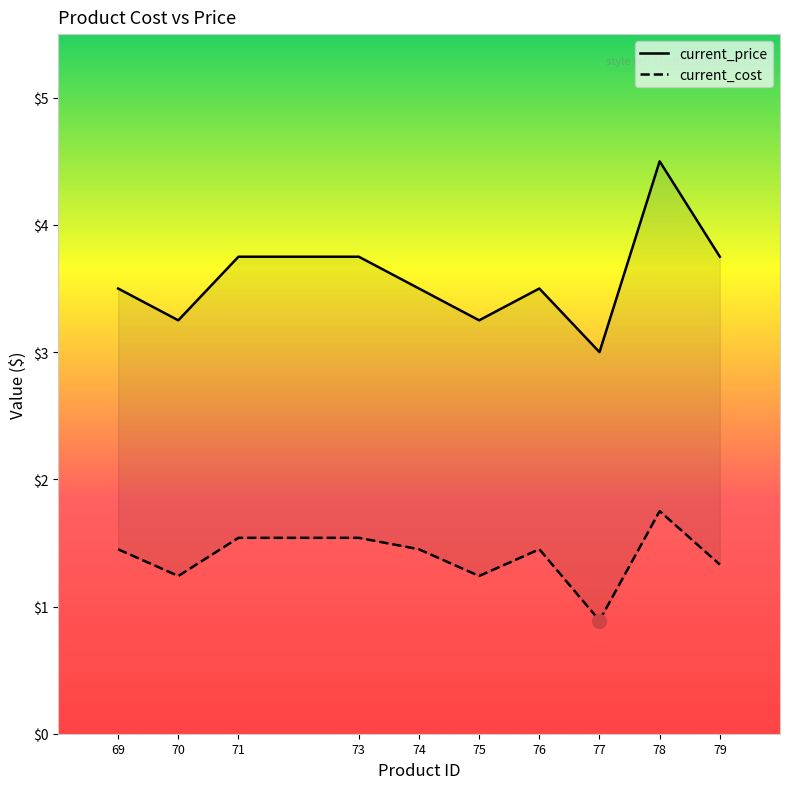

Reading left to right, what are all the values shown in this chart?

current_cost: 69=1.4	70=1.2	71=1.5	73=1.5	74=1.4	75=1.2	76=1.4	77=0.9	78=1.8	79=1.3
current_price: 69=3.5	70=3.2	71=3.8	73=3.8	74=3.5	75=3.2	76=3.5	77=3.0	78=4.5	79=3.8